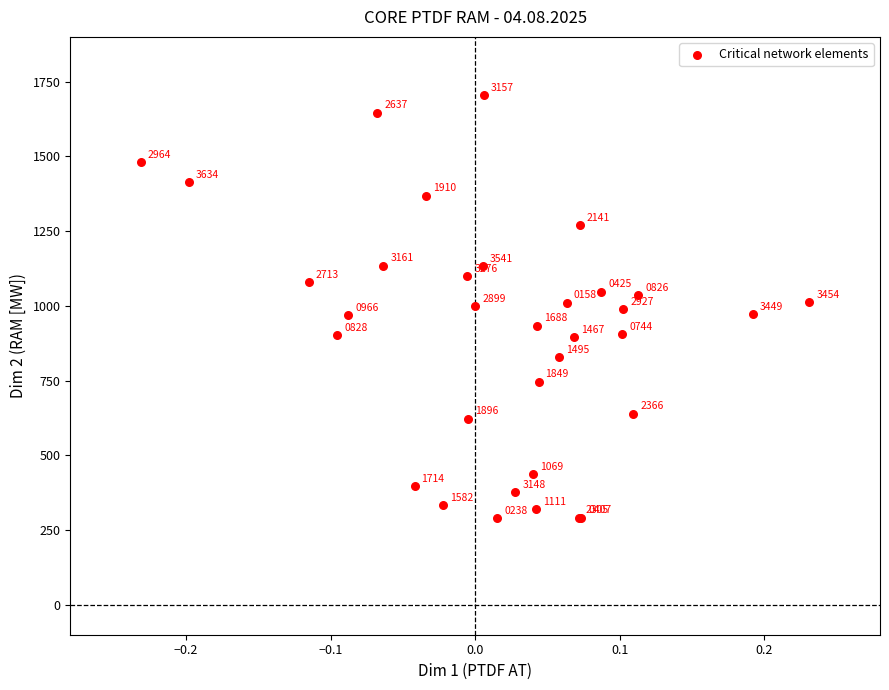

What Y value in the scatter plot is closest to 997?

1000